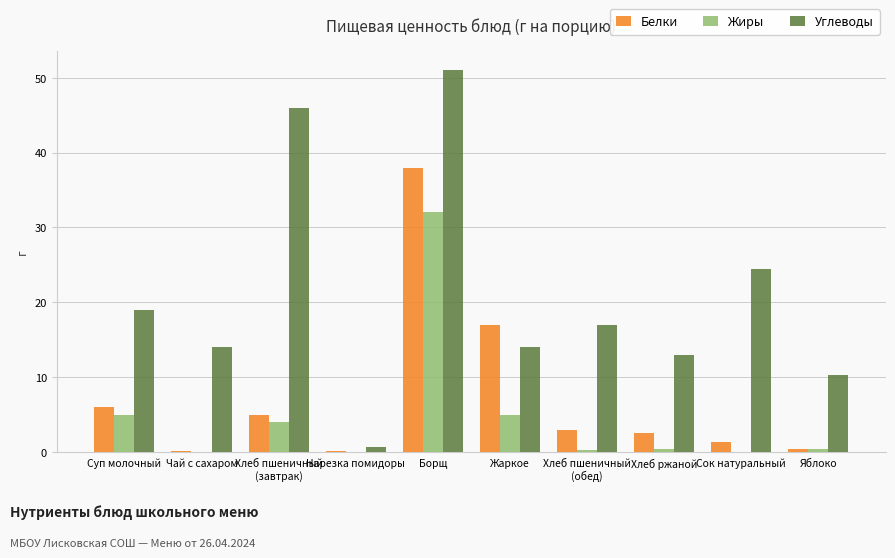

Where is Углеводы nearest to the value 25?

Сок натуральный